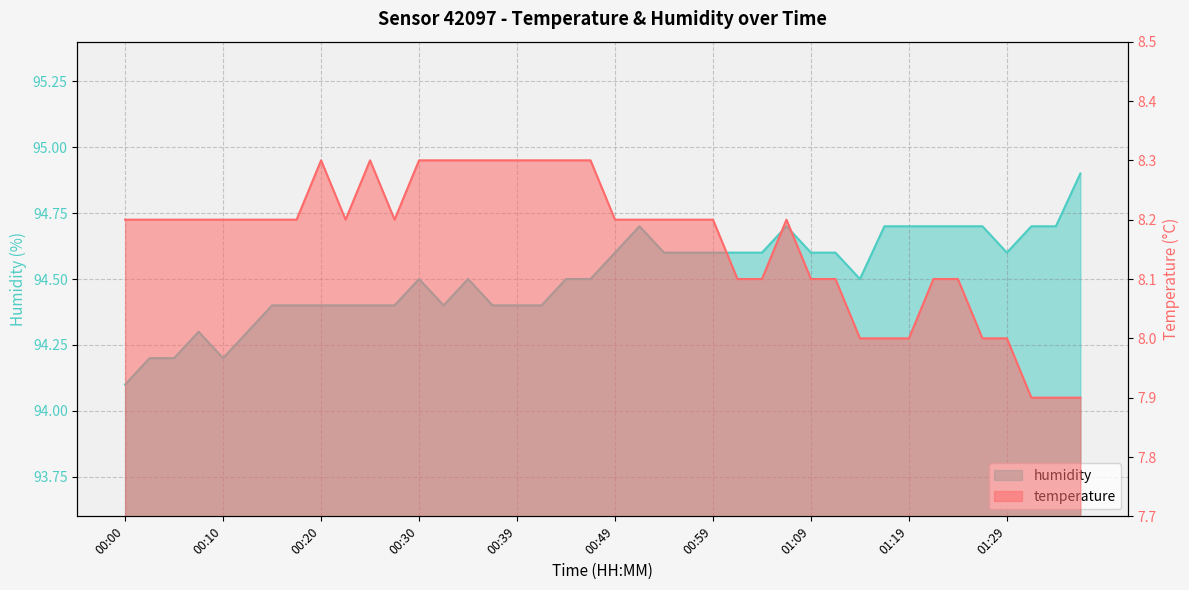

At which category does humidity reach its first local peak?

00:08